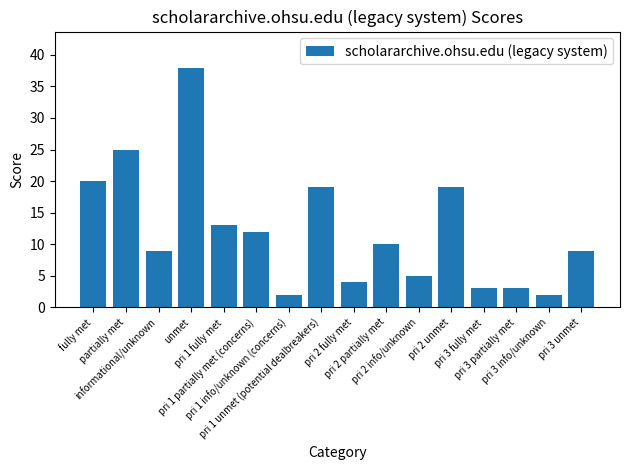

What is the difference between the maximum and minimum values?

36